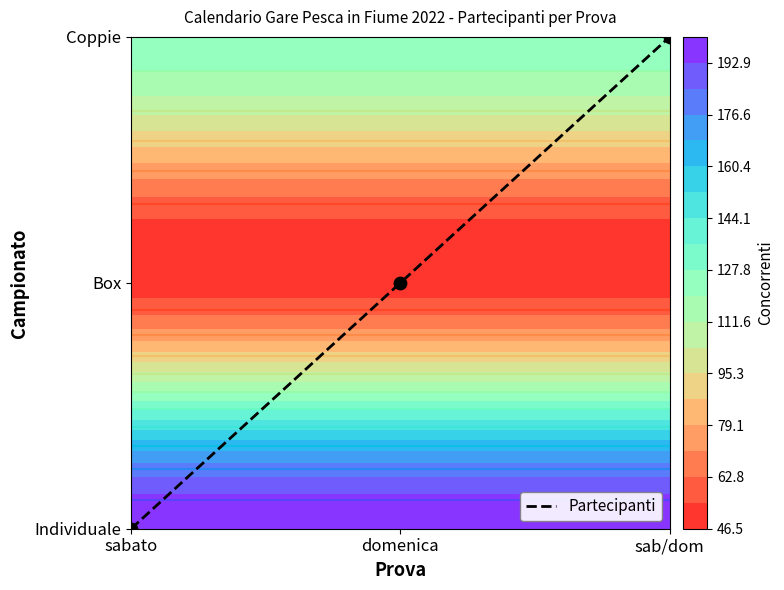

Is it true that the value at sab/dom is 1?

False